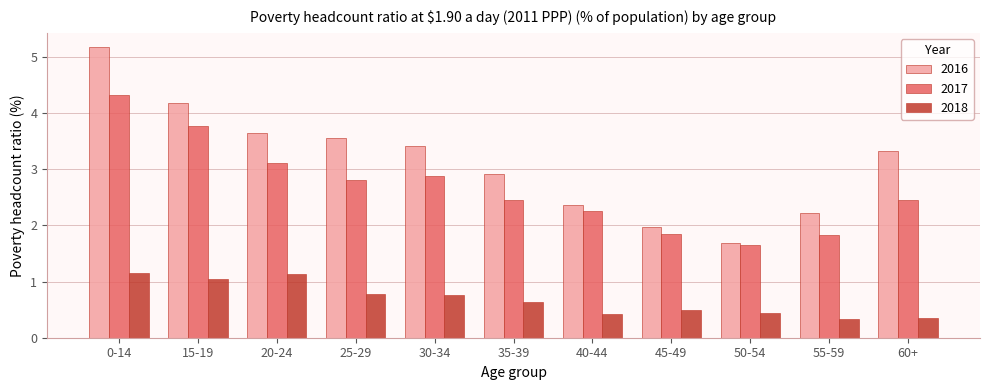

The 2016 series shows 3.3 at 60+. True or false?

True